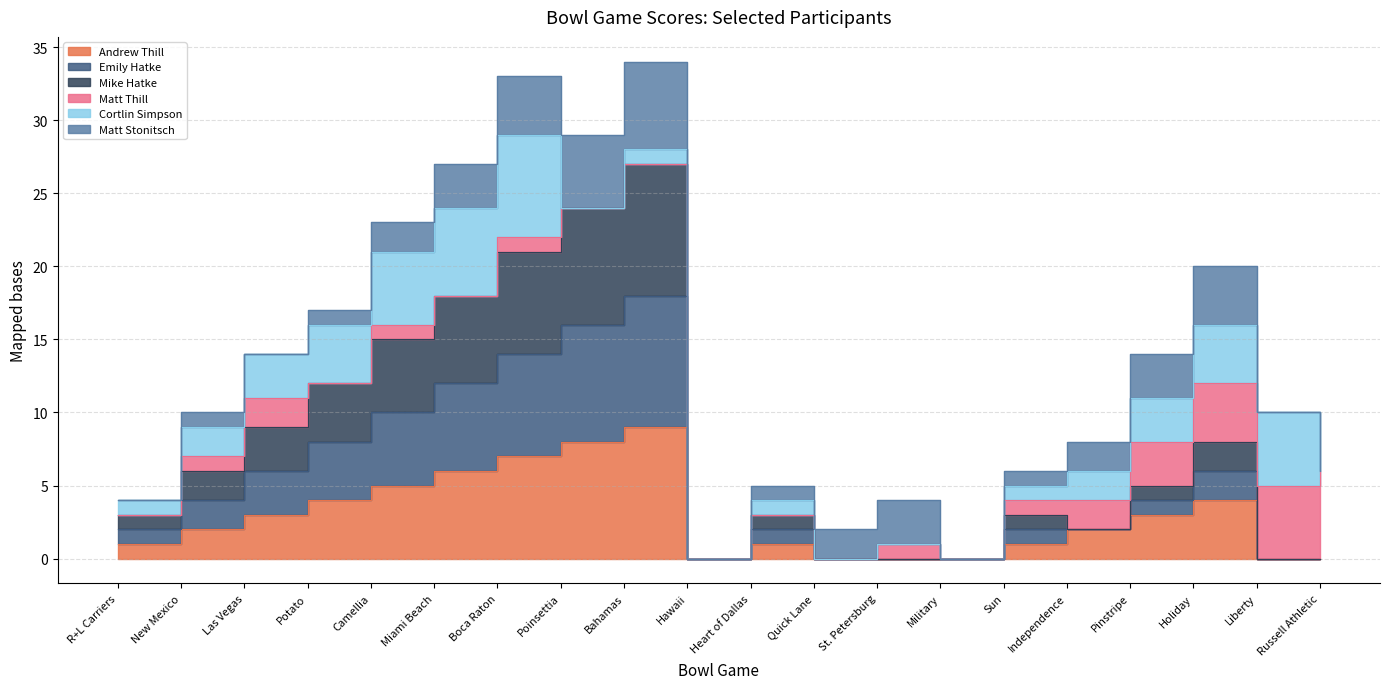

At which label does Emily Hatke reach its peak?

Bahamas